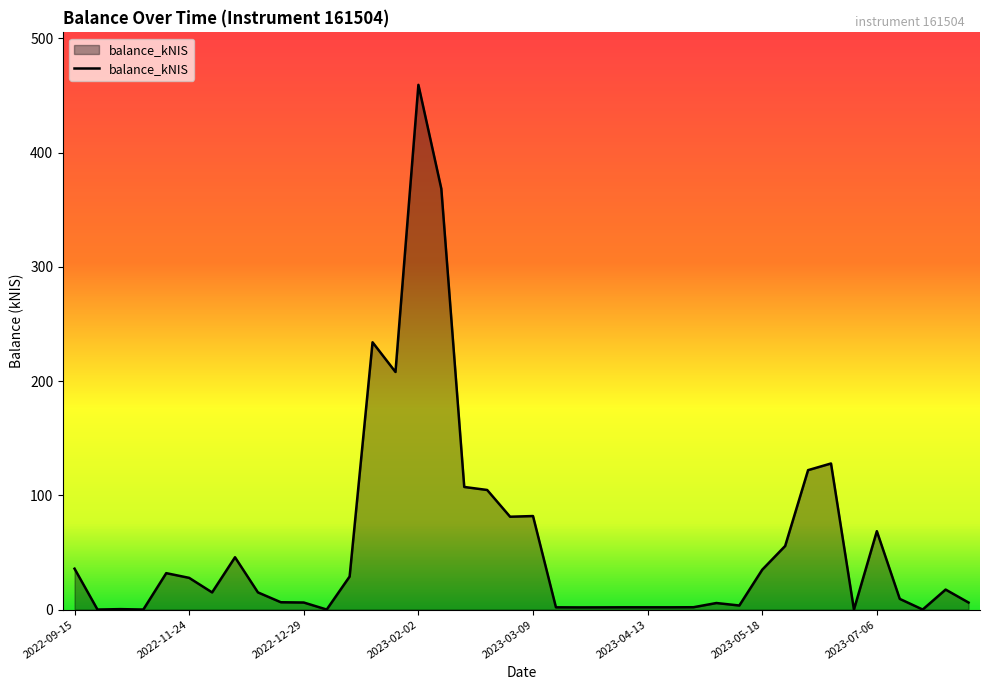

What is the difference between the maximum and minimum values?

459.3